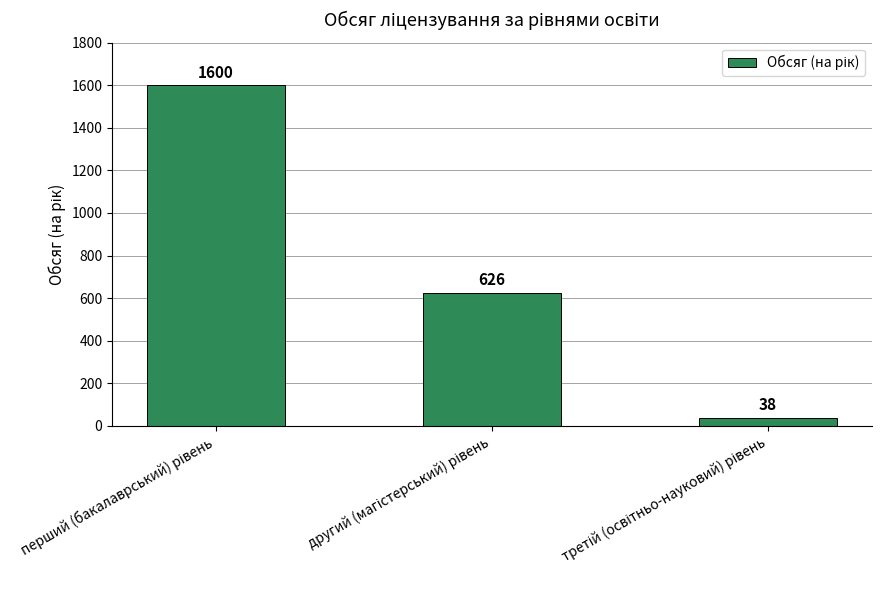

What is the greatest value displayed?

1600